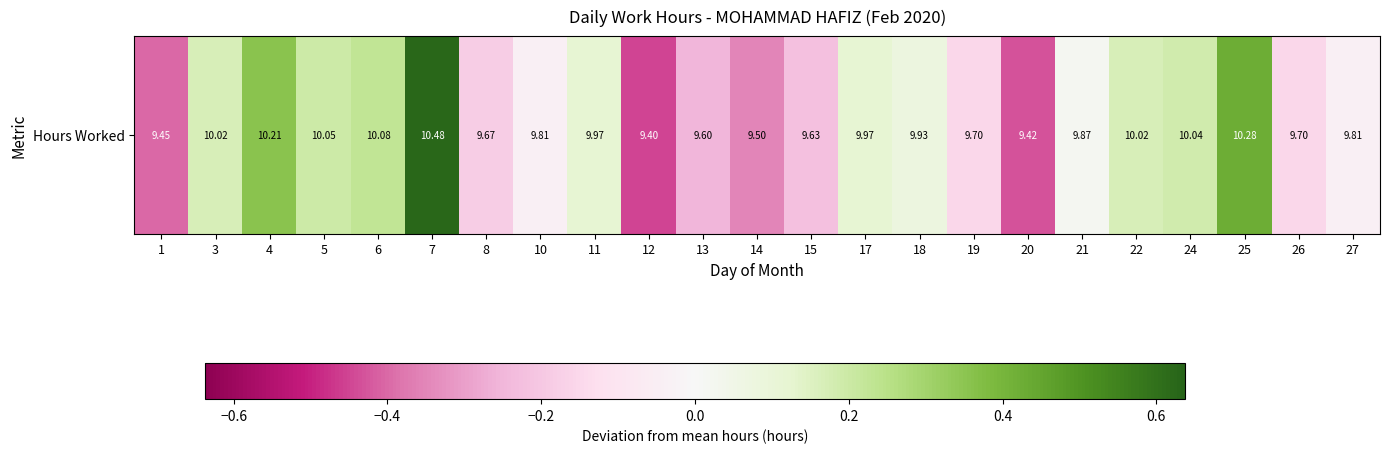

True or false: the data shows -0.1 at 1.

False